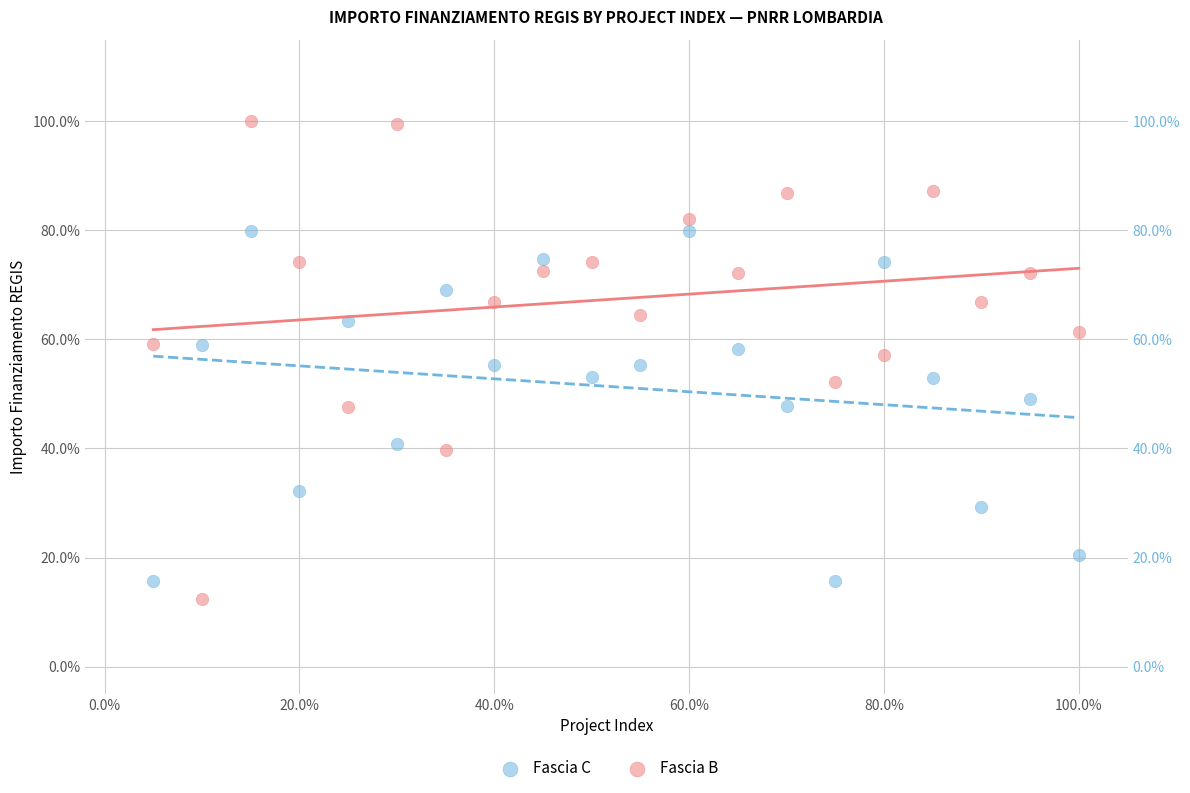

What are all the series names shown in the legend?

Fascia C, Fascia B